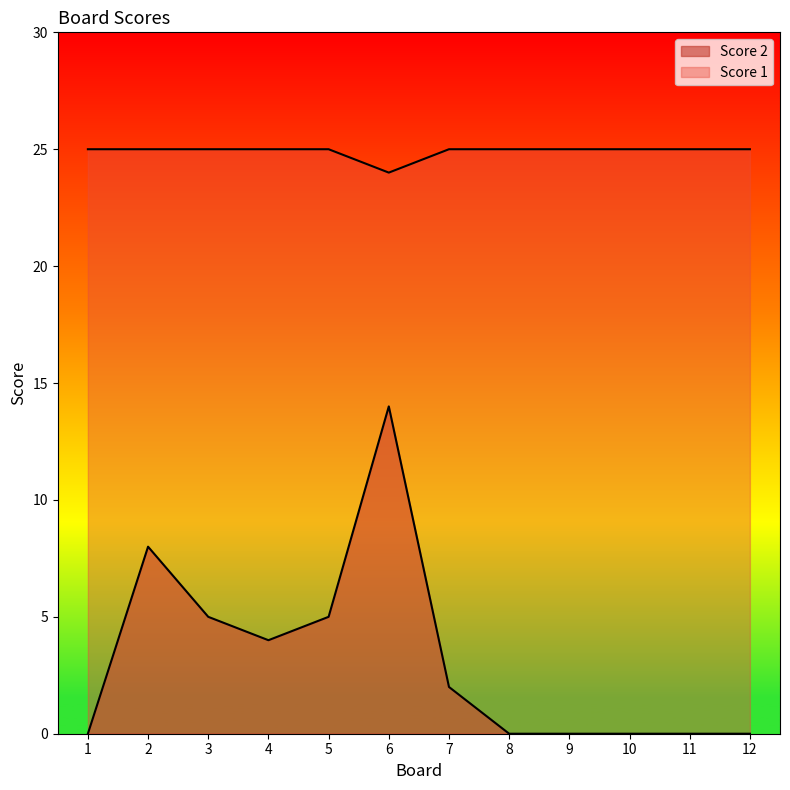

True or false: Score 1 and Score 2 intersect in this chart.

False